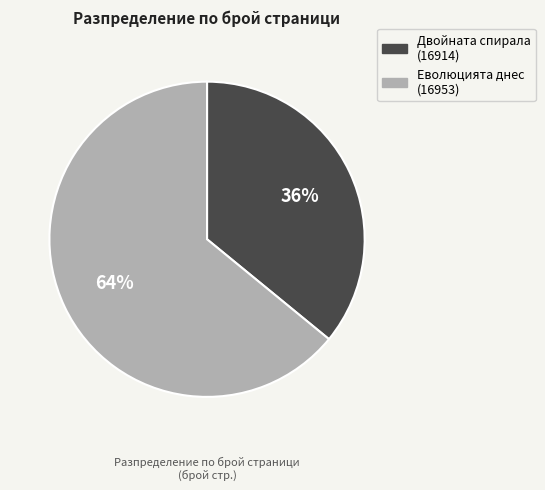

To the nearest percent, what percentage of the pie is Двойната спирала (16914)?

36%